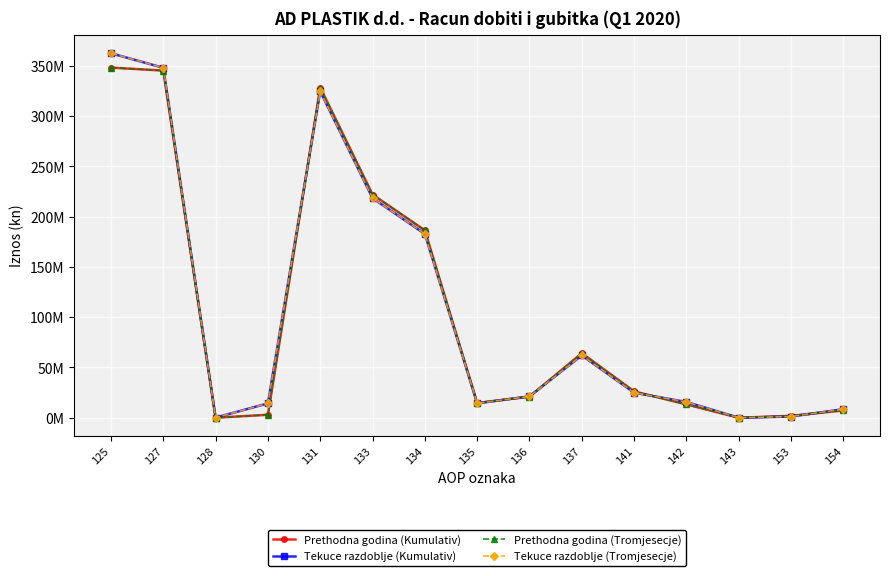

Reading right to left, transcribe all the data shown in this chart.

Prethodna godina (Kumulativ): 7297145	1891030	0	13232761	26196515	64239788	20965135	14675897	186436385	222077417	328521493	2952759	0	345371122	348323881
Tekuce razdoblje (Kumulativ): 8514177	1201067	0	15658527	24905696	62019098	21275016	14370977	182848915	218494908	324784558	14276898	131285	348171152	362579335
Prethodna godina (Tromjesecje): 7297145	1891030	0	13232761	26196515	64239788	20965135	14675897	186436385	222077417	328521493	2952759	0	345371122	348323881
Tekuce razdoblje (Tromjesecje): 8514177	1201067	0	15658527	24905696	62019098	21275016	14370977	182848915	218494908	324784558	14276898	131285	348171152	362579335